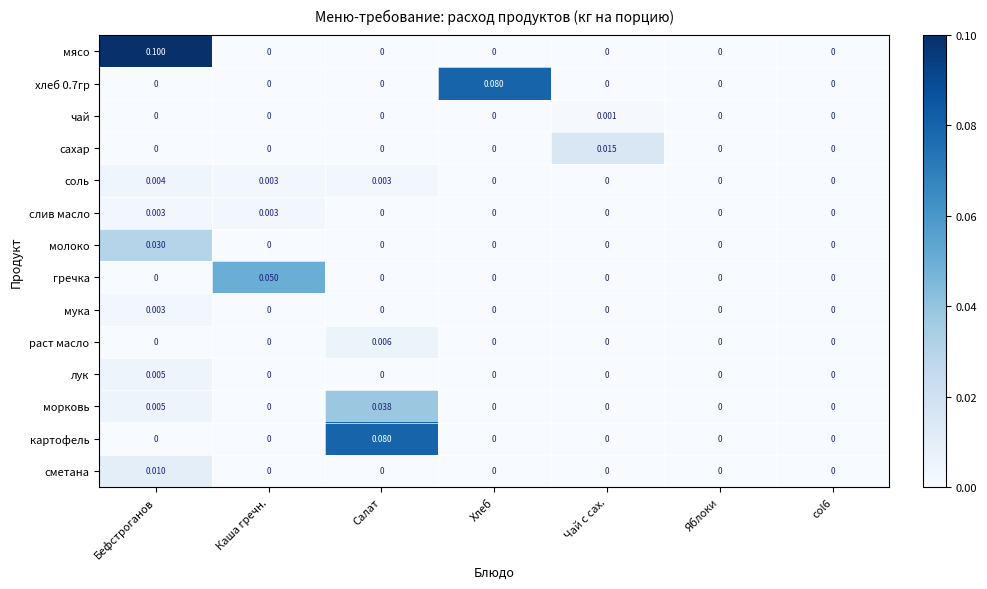

Which series has the largest range (max minus min)?

мясо